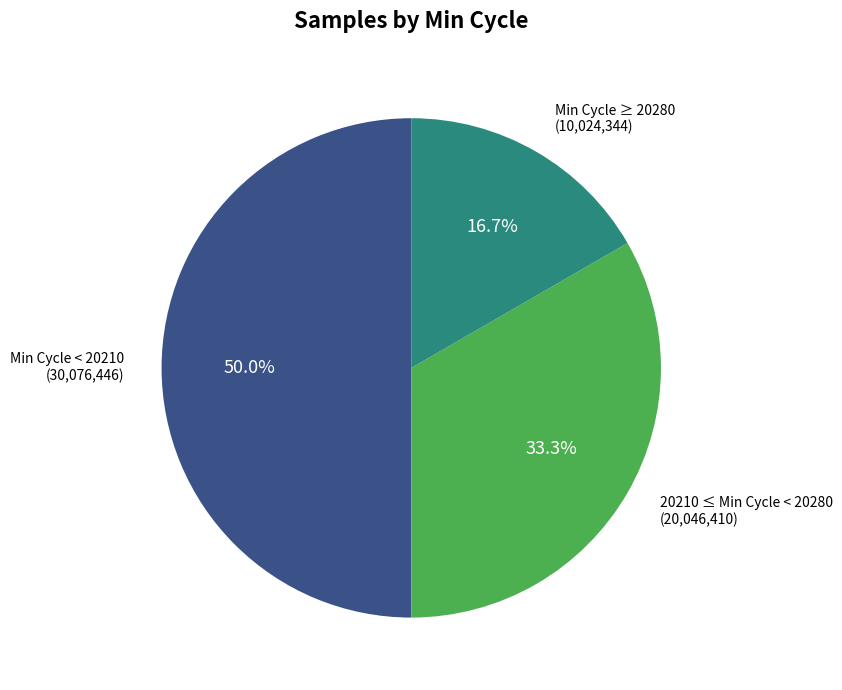

Is there any slice that represents more than half of the pie?

No